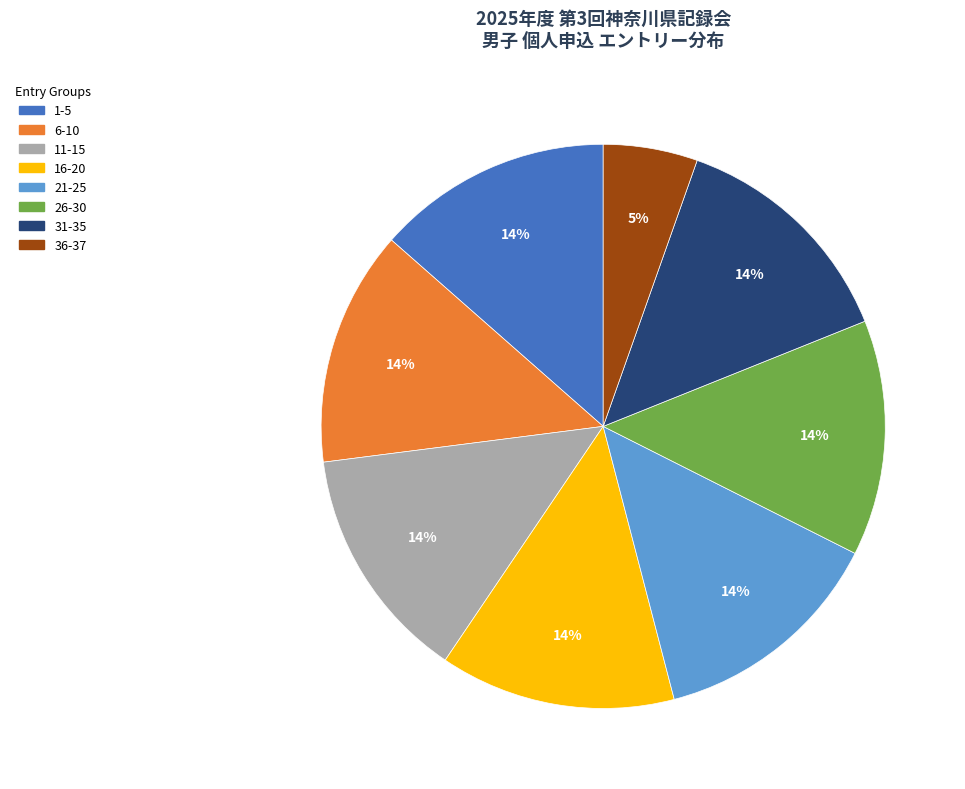

Is there a majority slice in this chart?

No